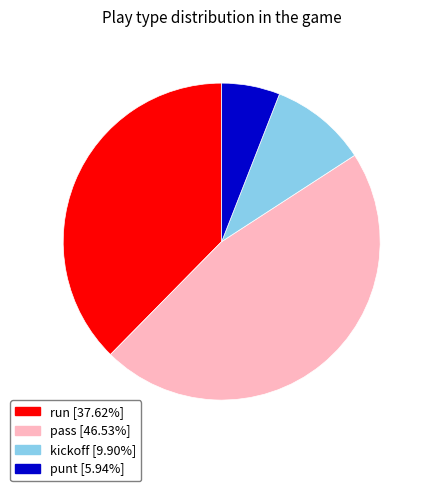

Does any single category account for the majority?

No